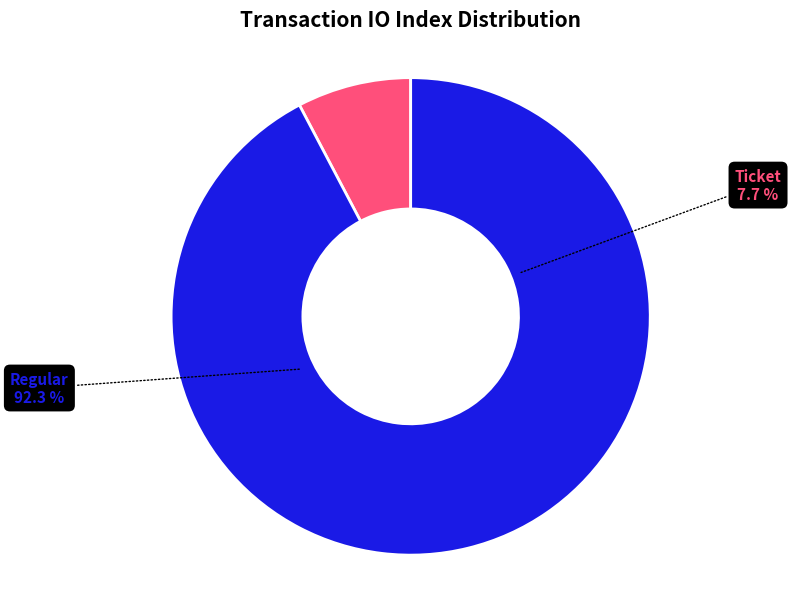

Count the number of slices in the pie.

2